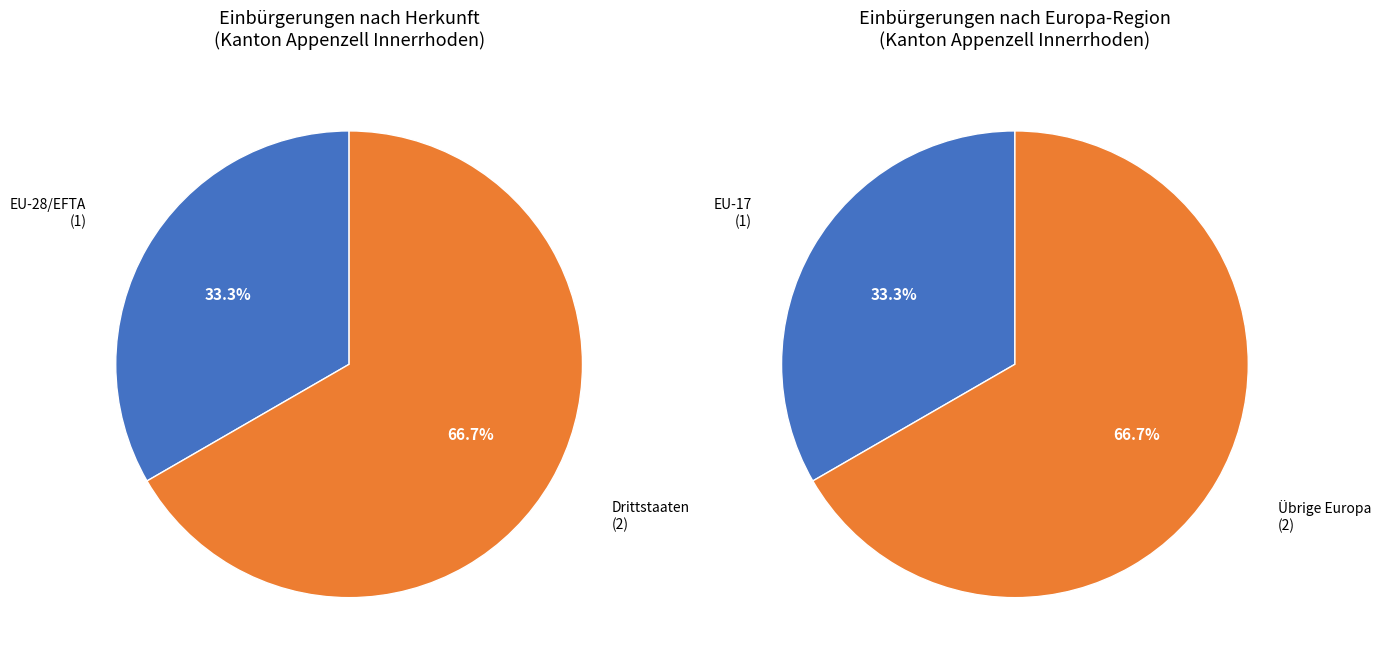

What is the smallest slice in the pie chart?

EU-28/EFTA